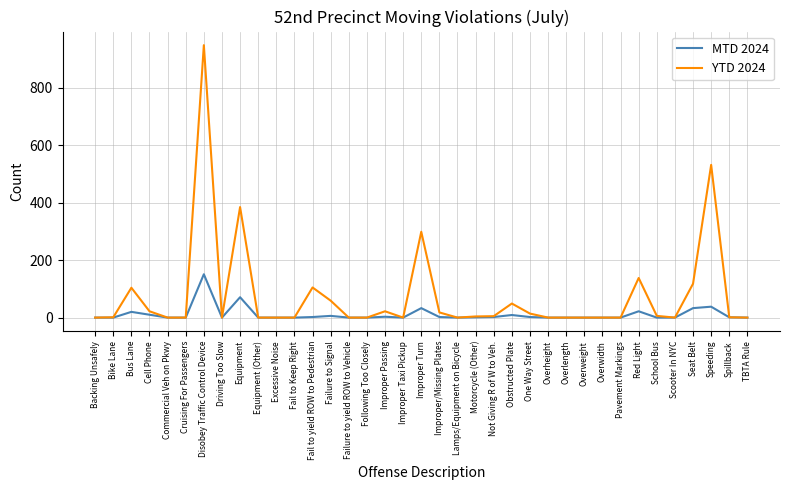

What are all the series names shown in the legend?

MTD 2024, YTD 2024